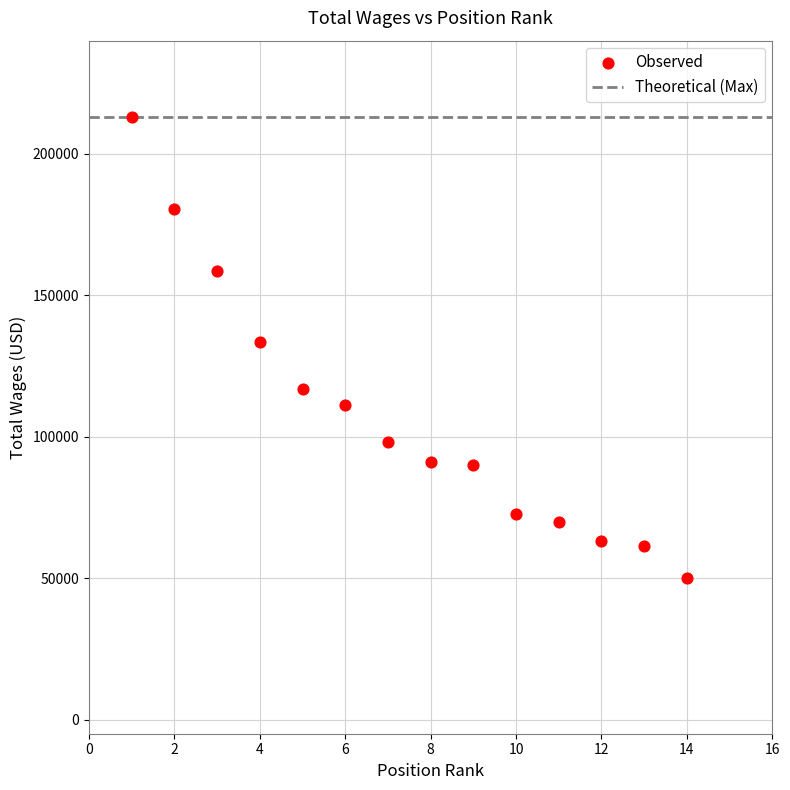

What is the range of Y values (max minus min)?

162998